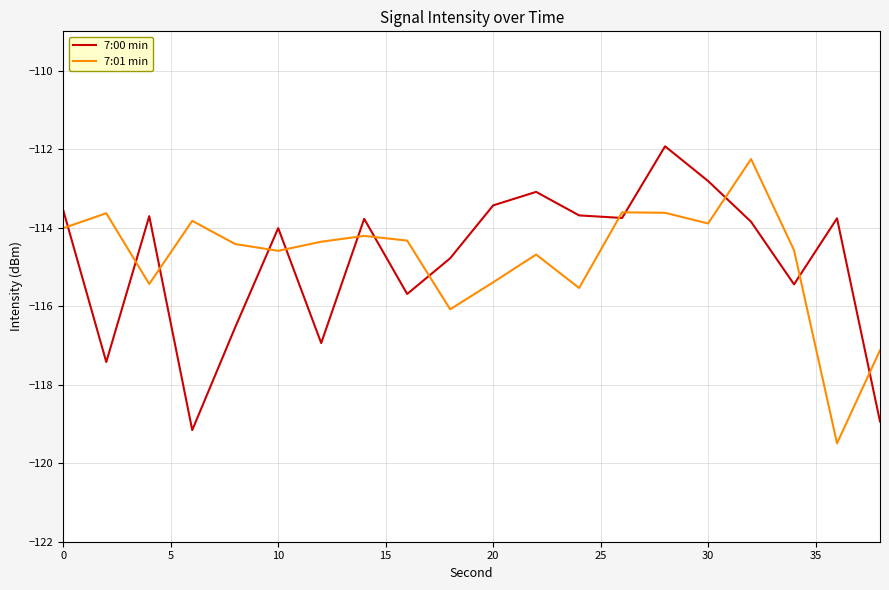

True or false: 7:00 min and 7:01 min cross at least once.

True